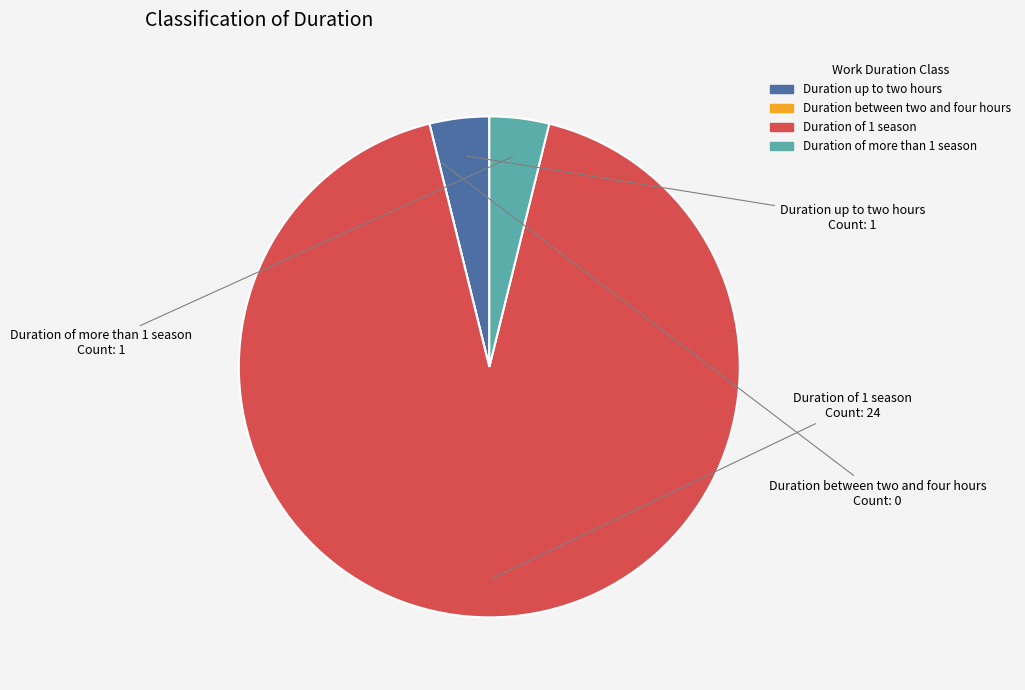

Is there a majority slice in this chart?

Yes